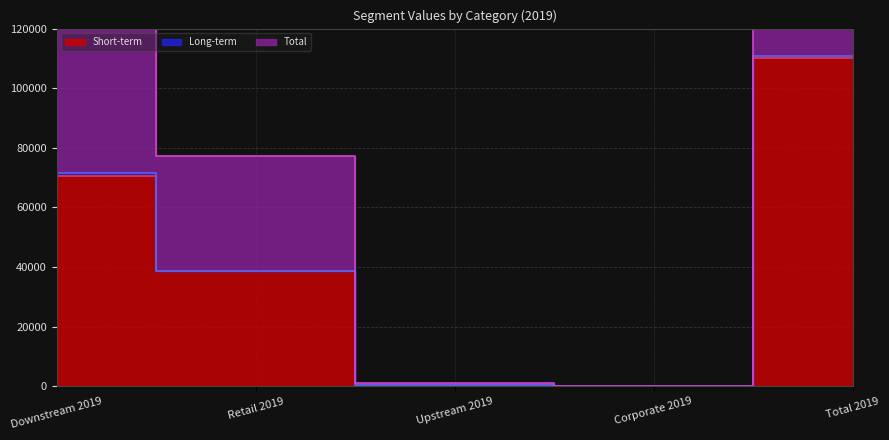

Is it true that Short-term equals 55 at Corporate 2019?

True